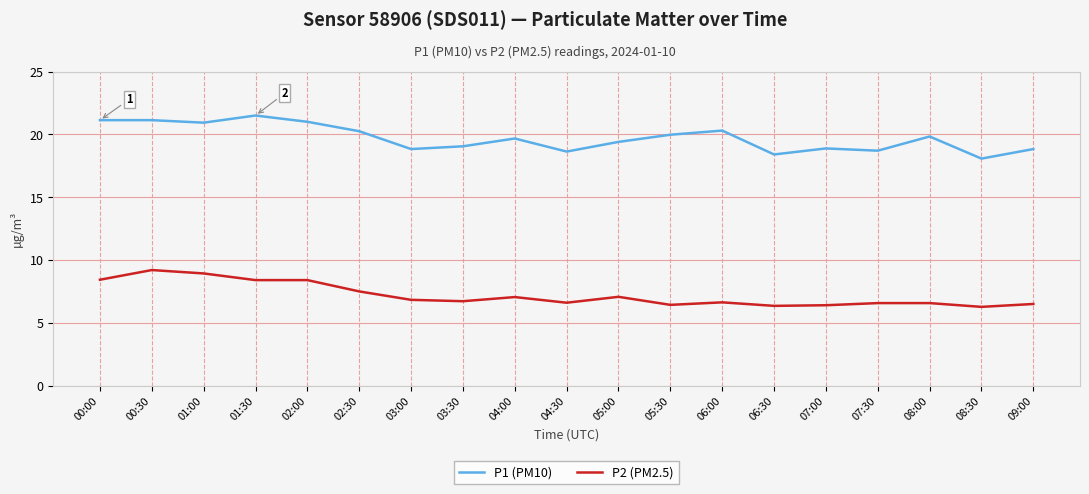

True or false: P2 (PM2.5) and P1 (PM10) intersect in this chart.

False